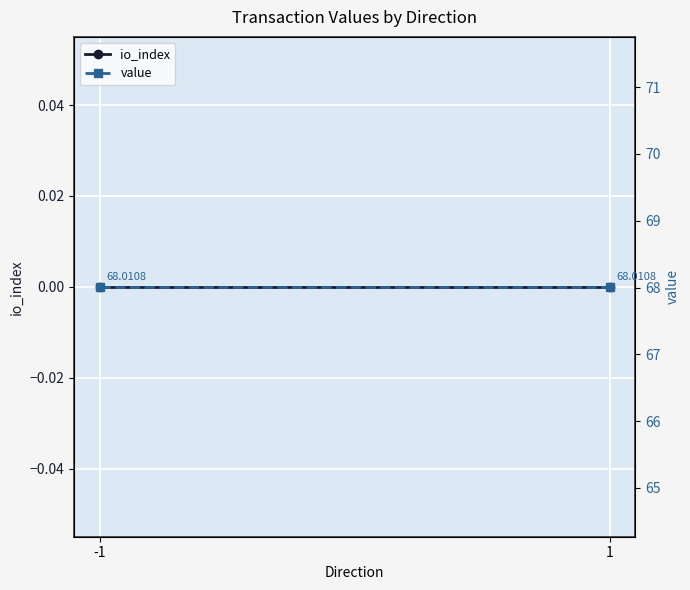

Between -1 and 1, which is larger?

-1